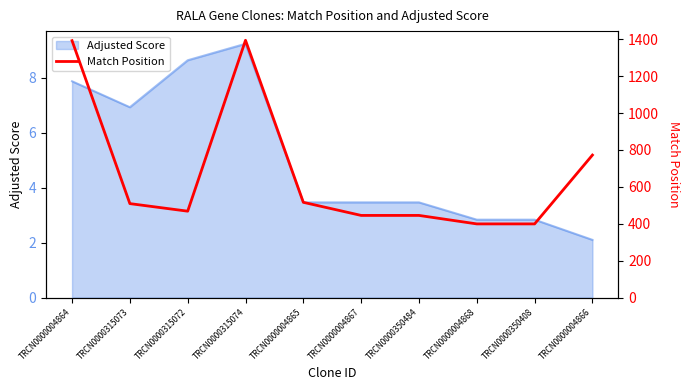

Where does the Adjusted Score series first go above 3?

TRCN0000004864